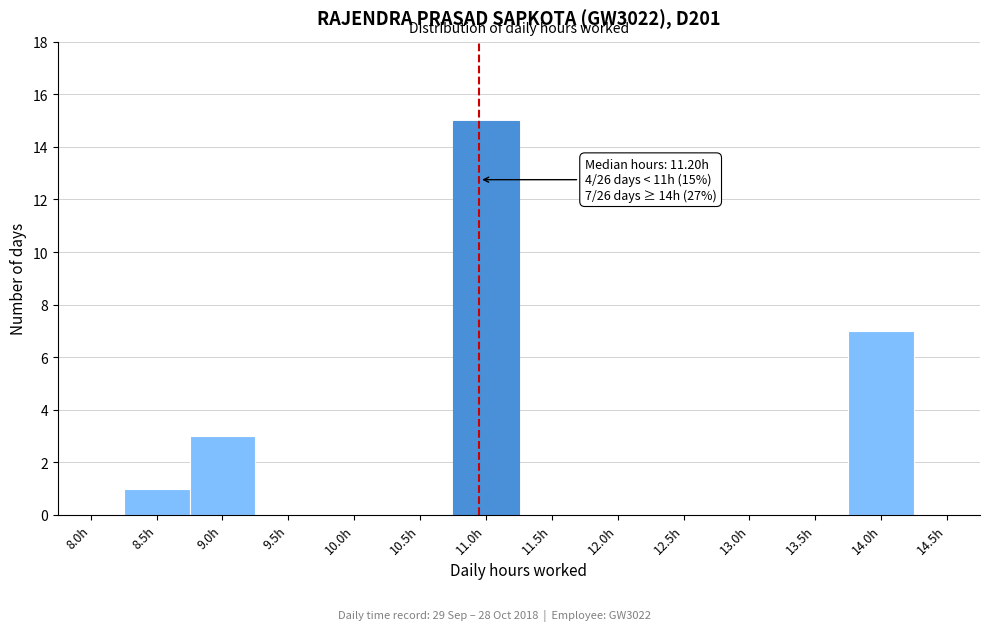

Reading right to left, list all the values displayed in this chart.

14.5h=0	14.0h=7	13.5h=0	13.0h=0	12.5h=0	12.0h=0	11.5h=0	11.0h=15	10.5h=0	10.0h=0	9.5h=0	9.0h=3	8.5h=1	8.0h=0